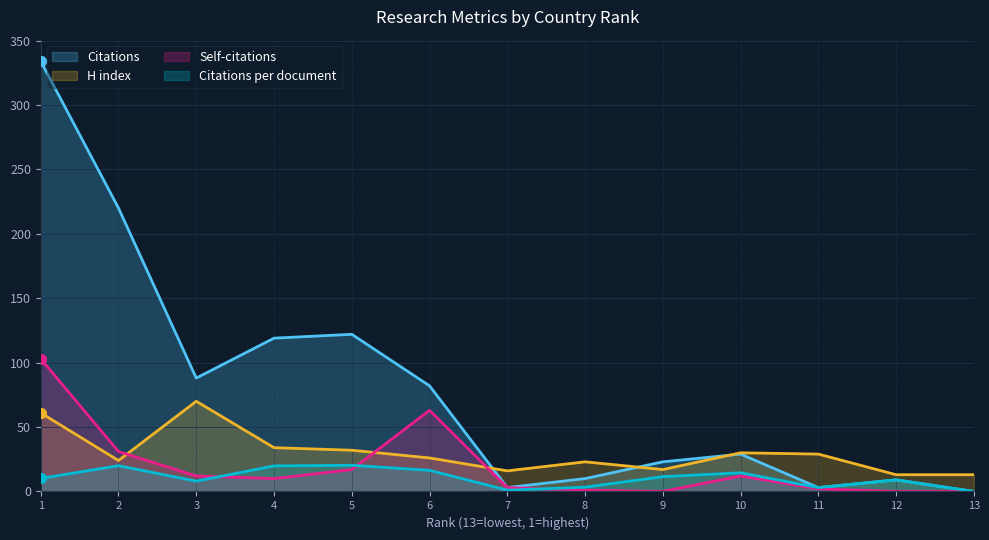

How many lines are shown in the chart?

4